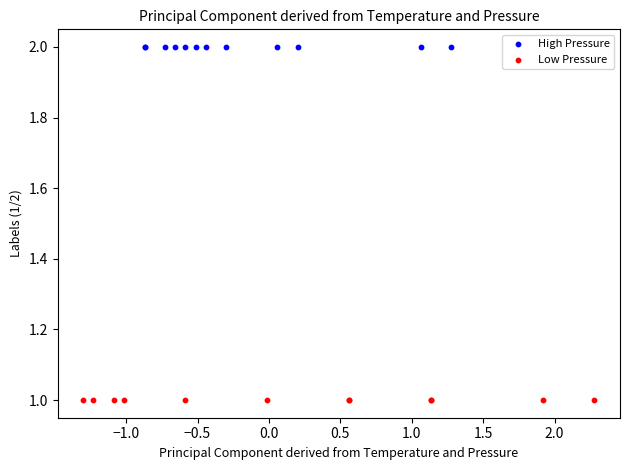

Which series reaches the minimum Y coordinate?

Low Pressure